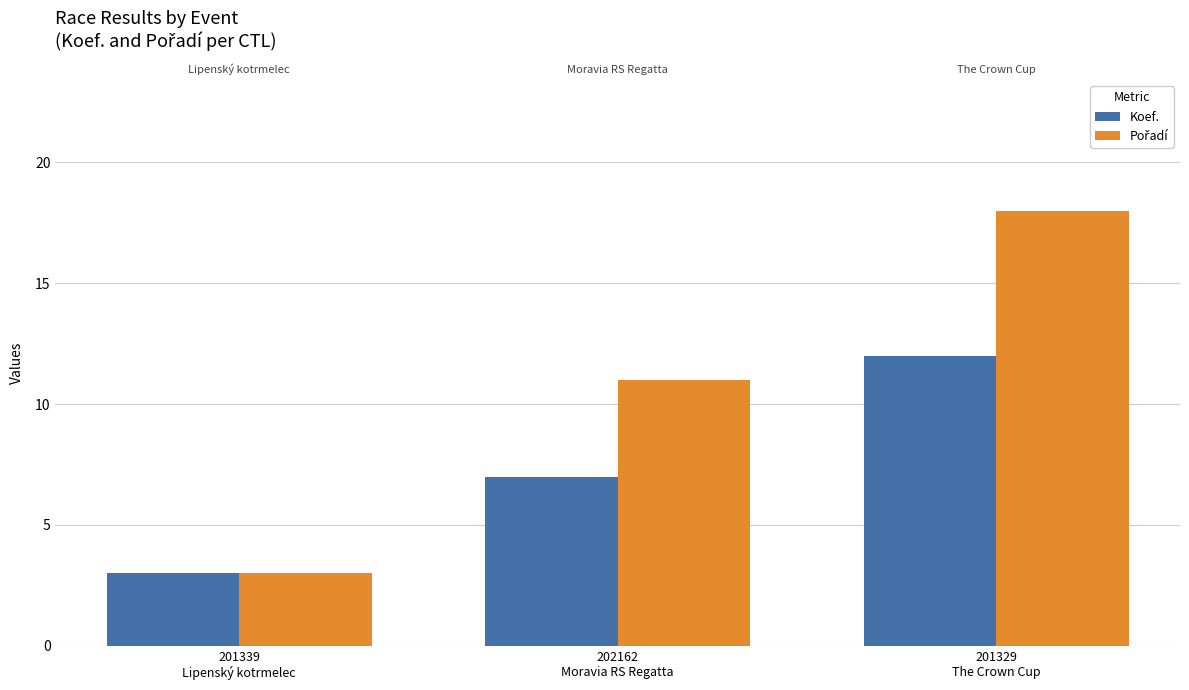

What is the difference between the second highest and minimum values in the Koef. series?

4